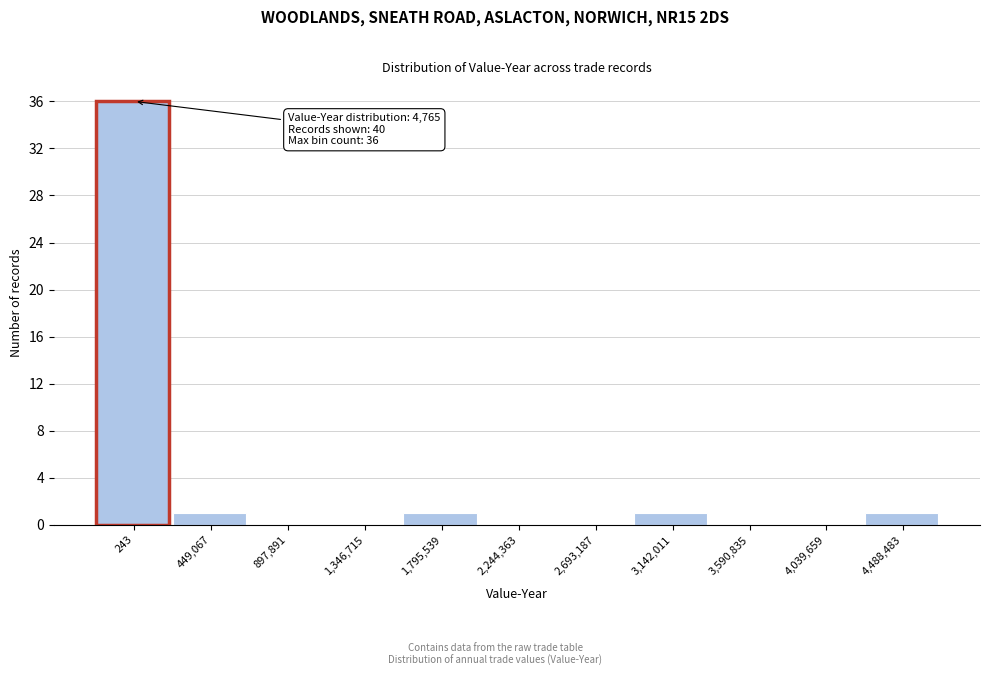

Reading left to right, extract all data points from this chart.

243=36	449,067=1	897,891=0	1,346,715=0	1,795,539=1	2,244,363=0	2,693,187=0	3,142,011=1	3,590,835=0	4,039,659=0	4,488,483=1